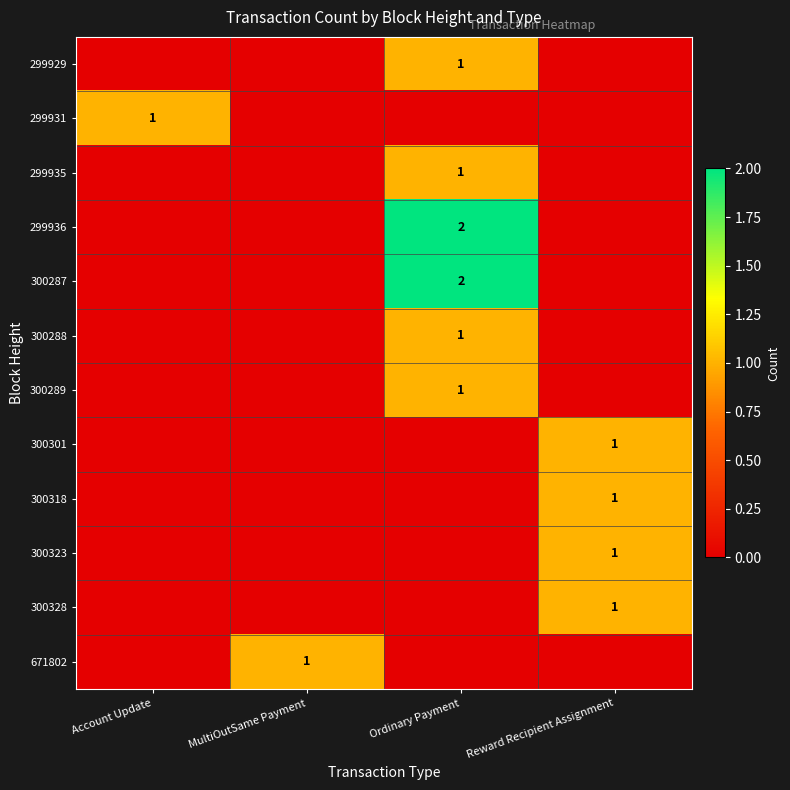

What is the greatest value displayed?

2